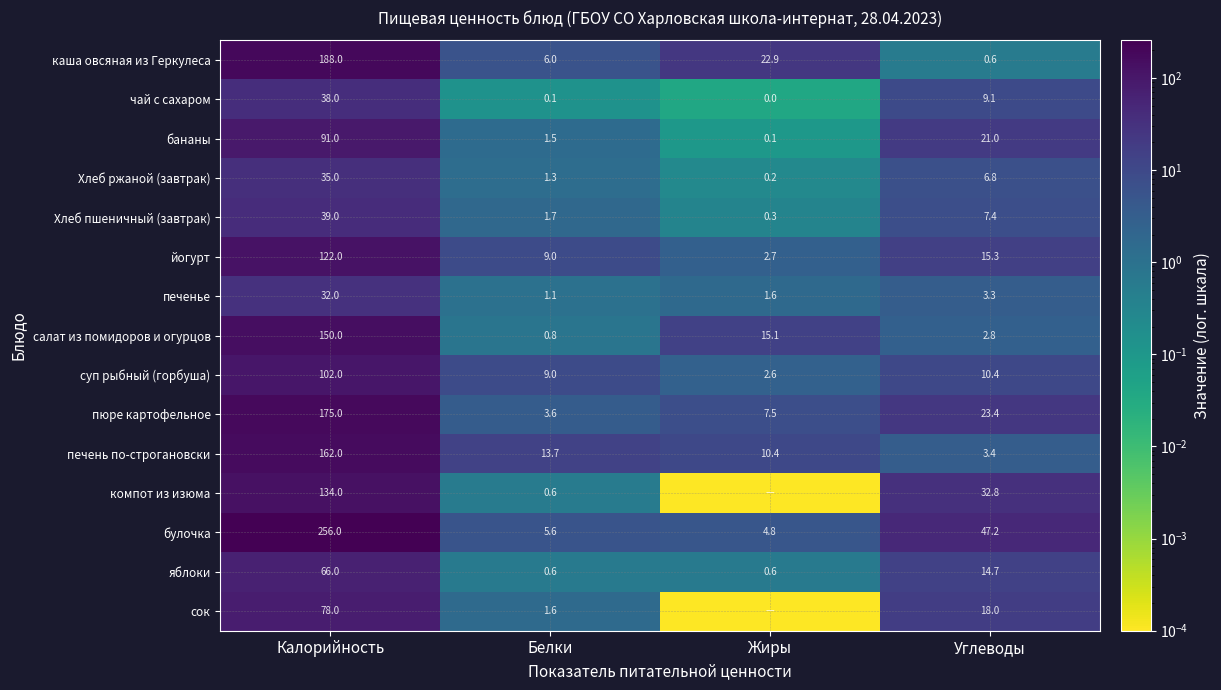

What is the sum of all Хлеб пшеничный (завтрак) values?

48.4